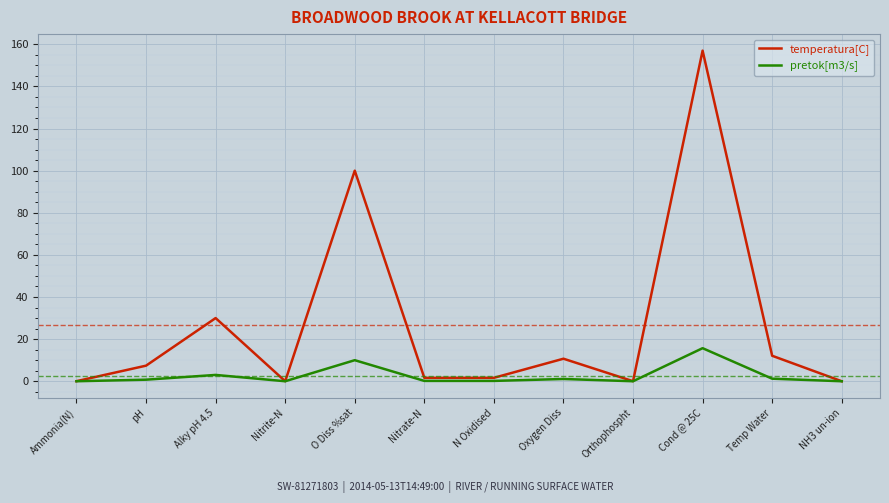

Which series has the largest range (max minus min)?

temperatura[C]